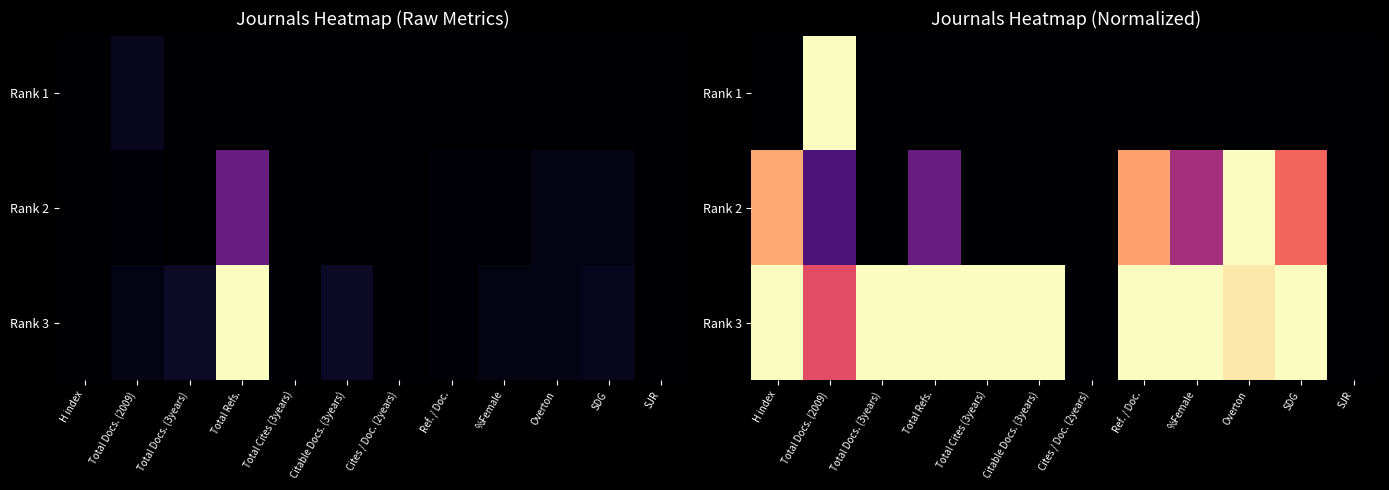

At which label does Rank 1 reach its peak?

Total Docs. (2009)